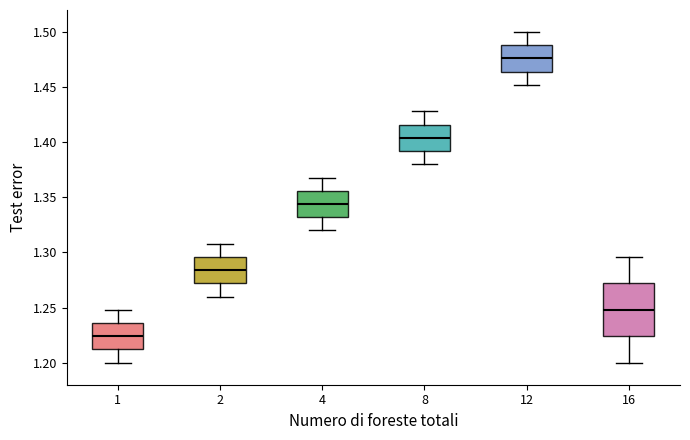

Comparing the boxes themselves (not the whiskers), which one is the tallest?

16